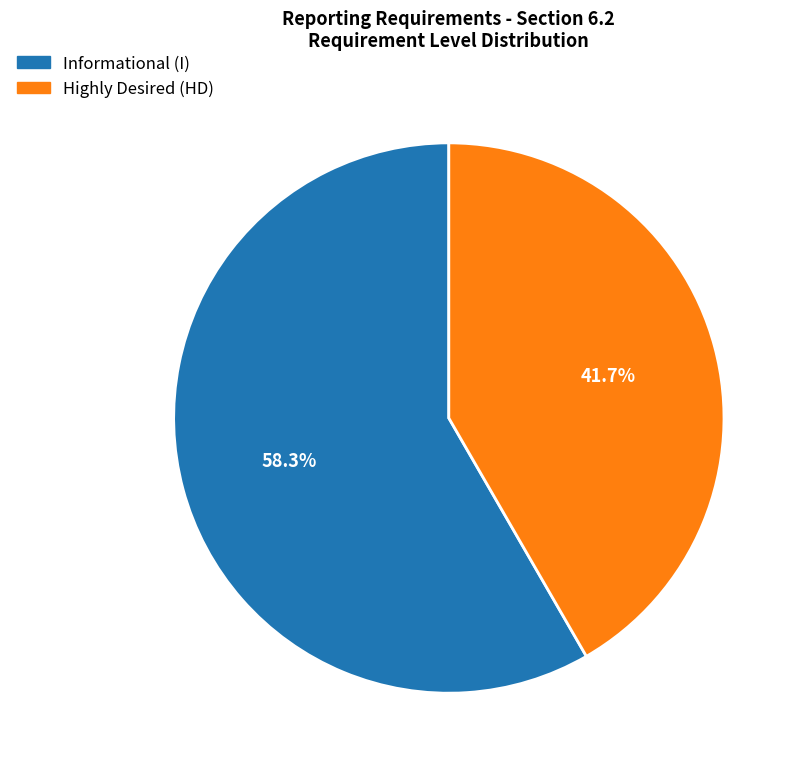

To the nearest percent, what is the average slice percentage?

50%